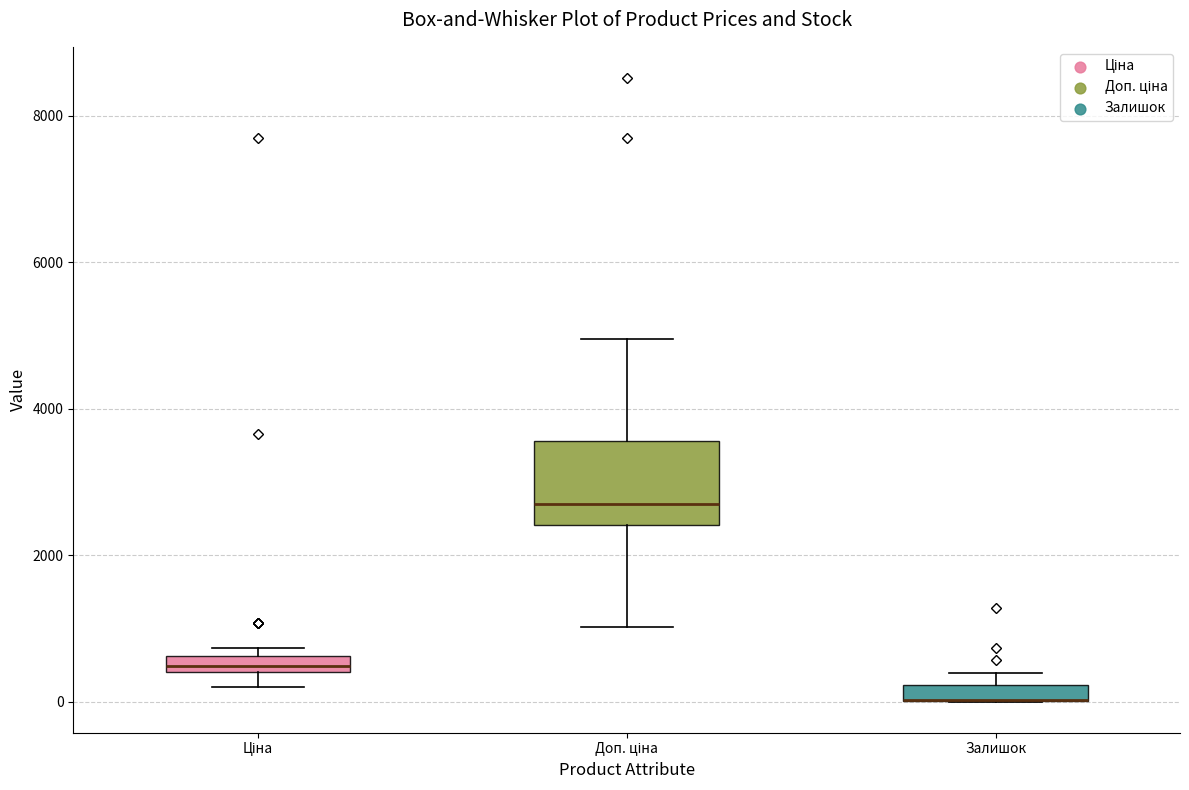

Which box is the tallest, from its lower edge to its upper edge?

Доп. ціна